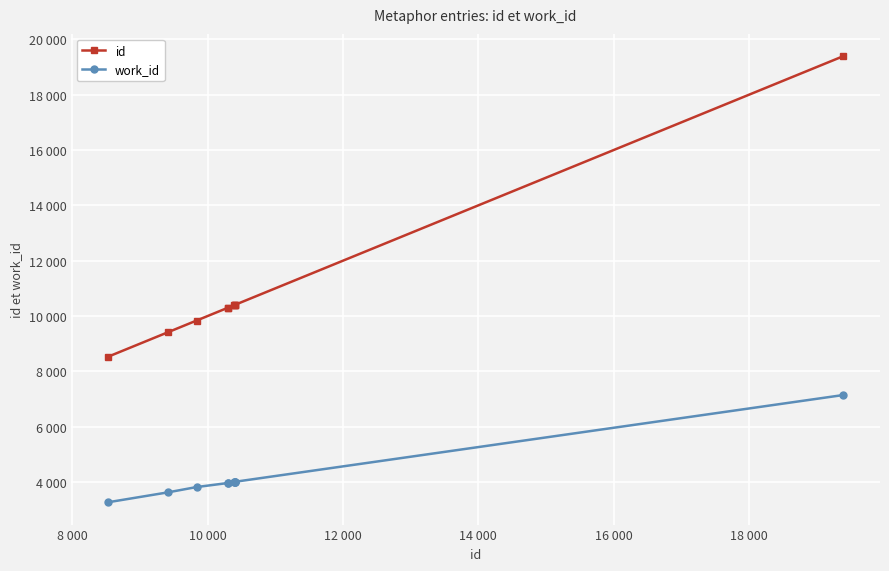

What are all the series names shown in the legend?

id, work_id